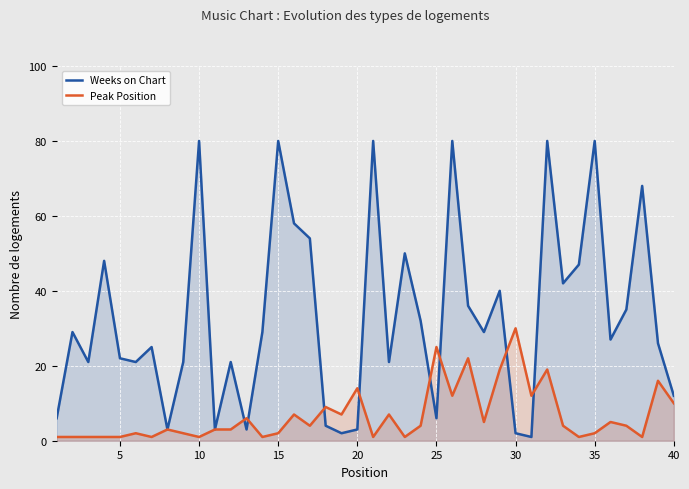

How many series are shown in this chart?

2